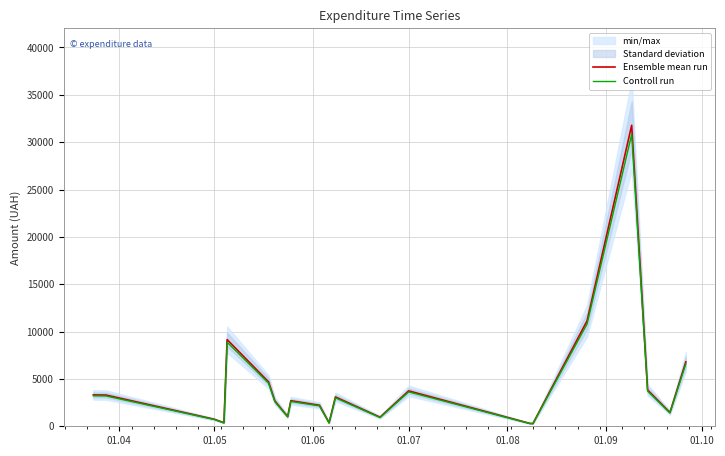

True or false: Ensemble mean run and Controll run intersect in this chart.

False